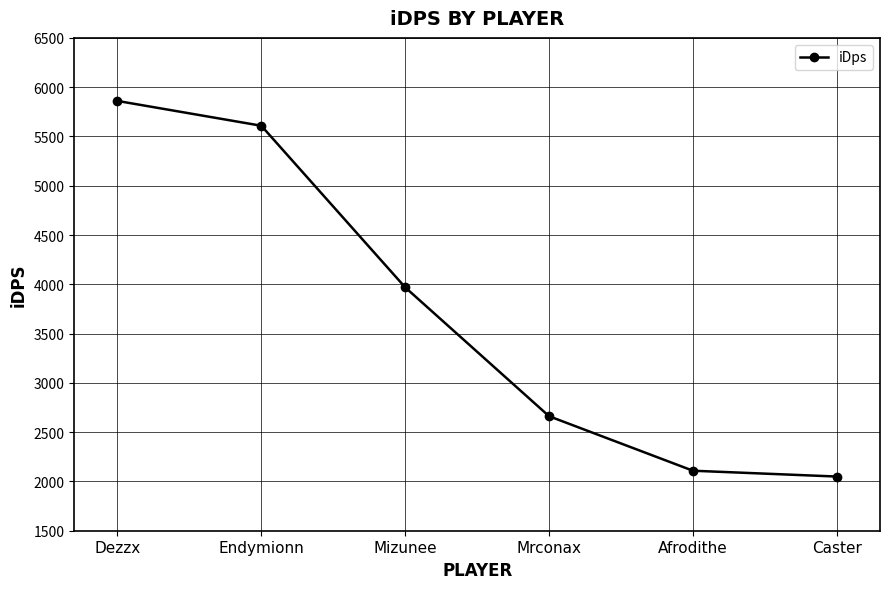

What is the minimum value shown in the chart?

2049.6